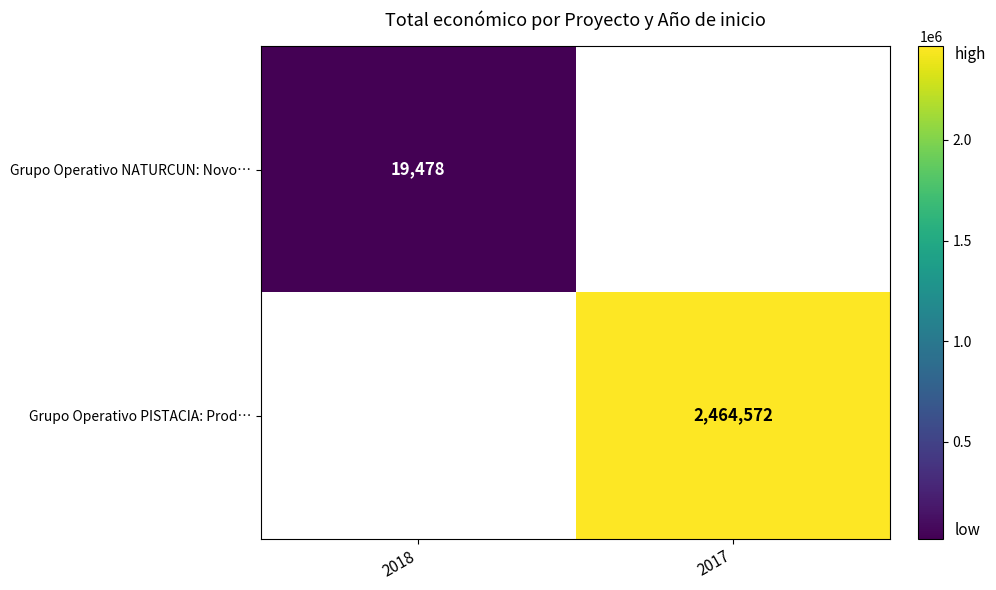

Is the value of Grupo Operativo PISTACIA: Prod… at 2017 greater than the value of Grupo Operativo NATURCUN: Novo… at 2018?

Yes